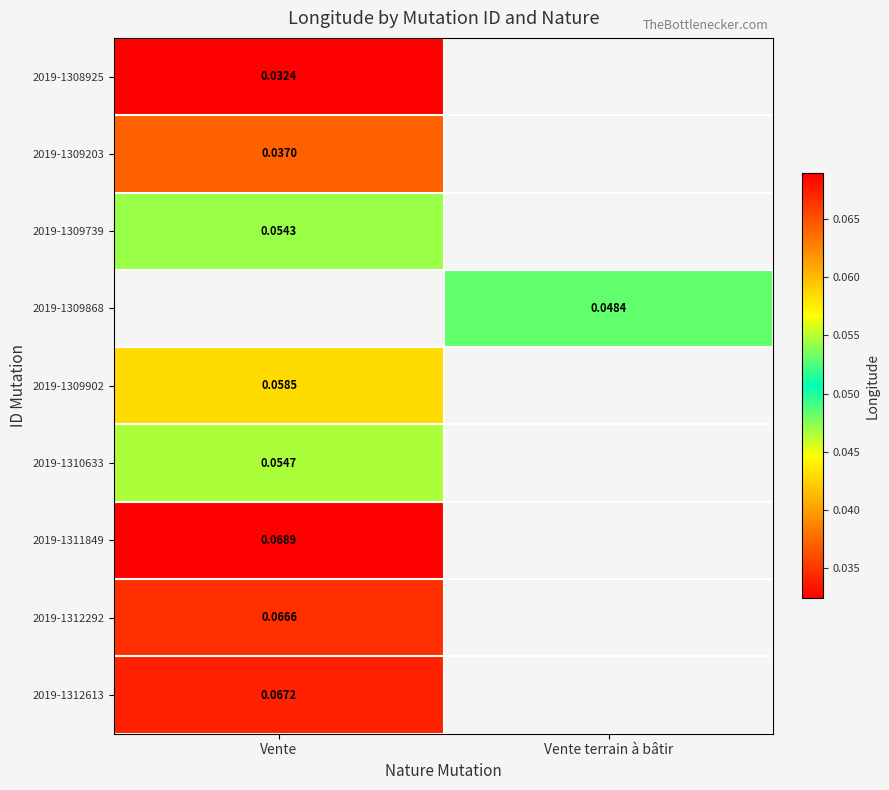

Is the value of 2019-1311849 at Vente greater than the value of 2019-1309902 at Vente?

Yes